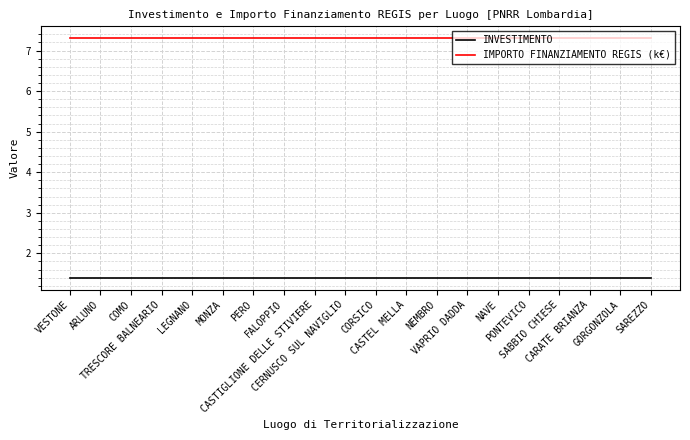

Does the chart have visible grid lines?

Yes